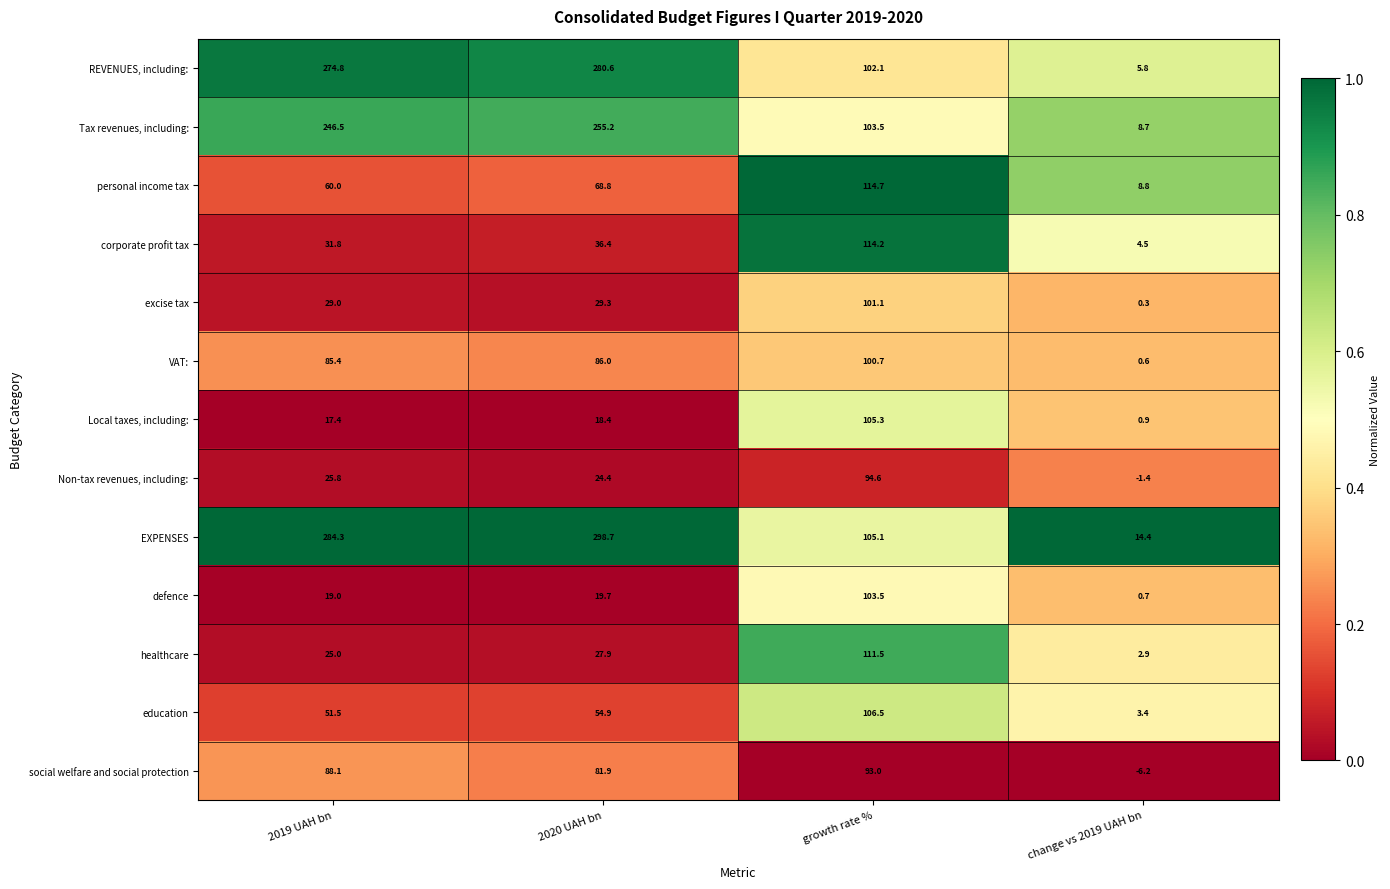

Is it true that healthcare equals 27.9 at 2020 UAH bn?

True